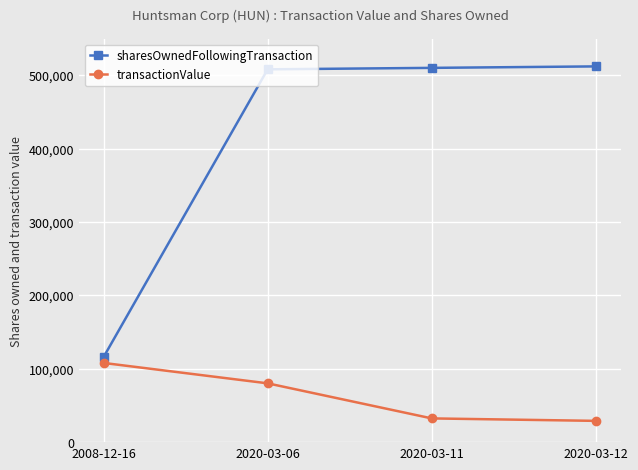

Is the value of transactionValue at 2020-03-06 greater than the value of sharesOwnedFollowingTransaction at 2020-03-11?

No